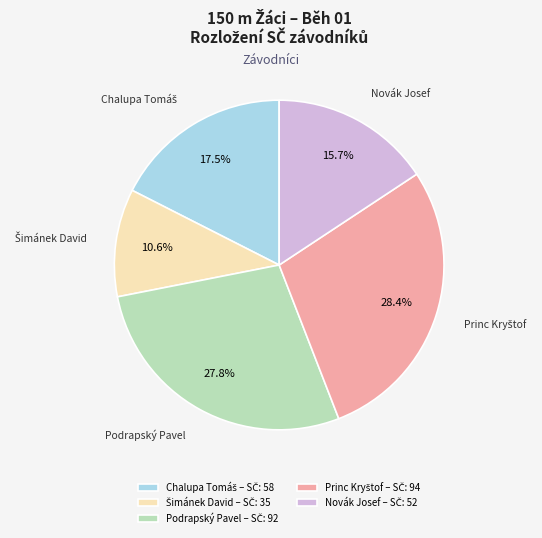

Does any single category account for the majority?

No